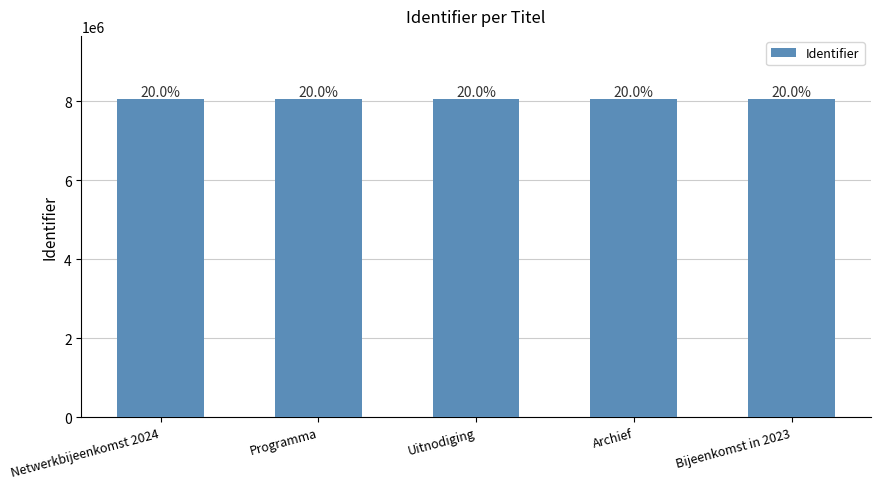

Which category has the lowest value across all series?

Archief